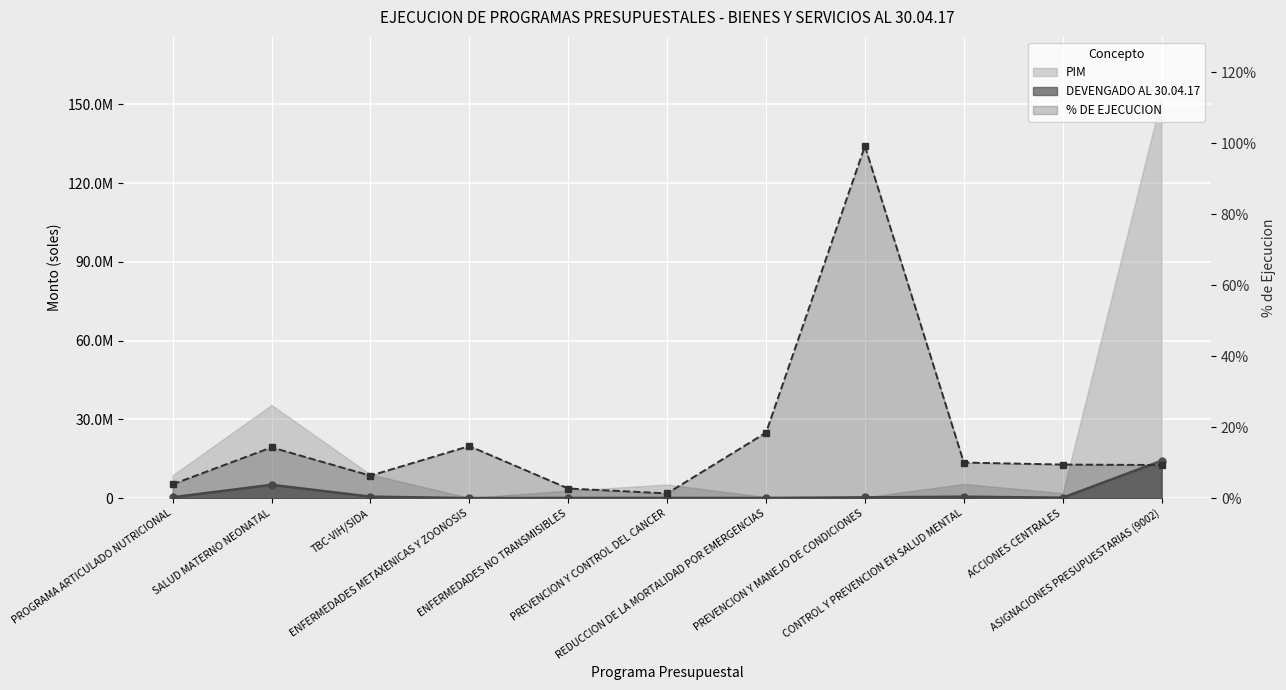

The PIM series shows 10976.8 at ENFERMEDADES METAXENICAS Y ZOONOSIS. True or false?

False